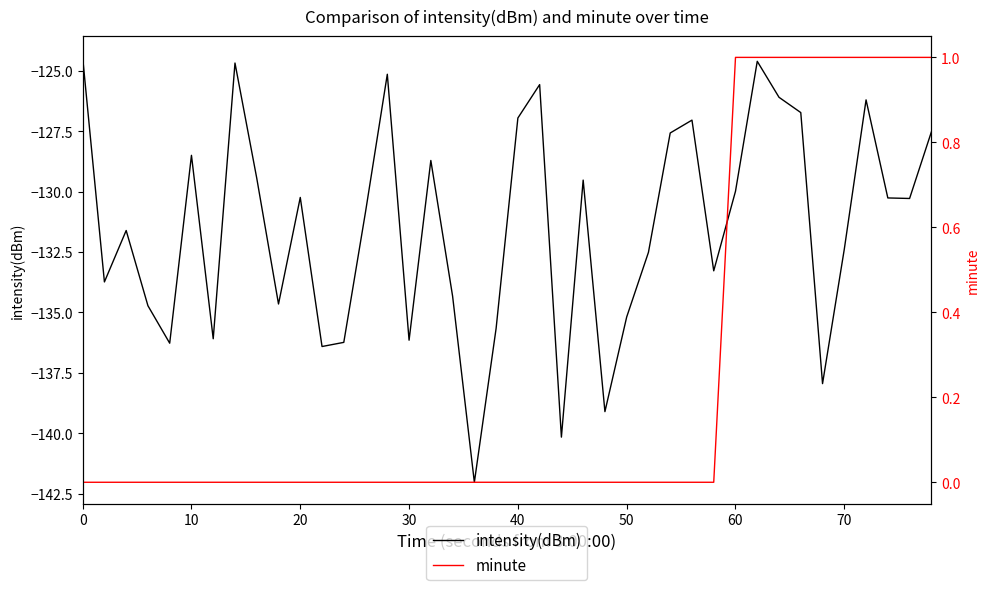

What is the minimum value for intensity(dBm)?

-142.0